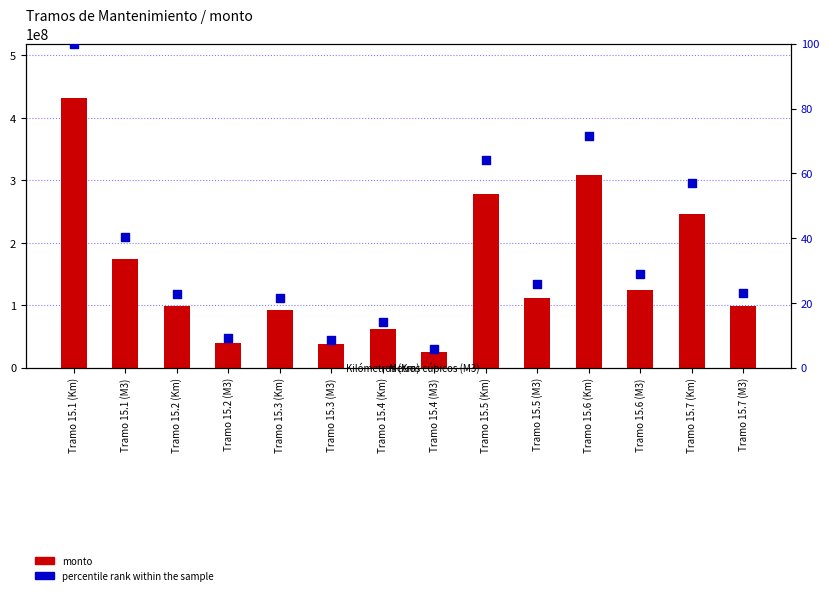

Which series contains the lowest Y value?

percentile rank within the sample